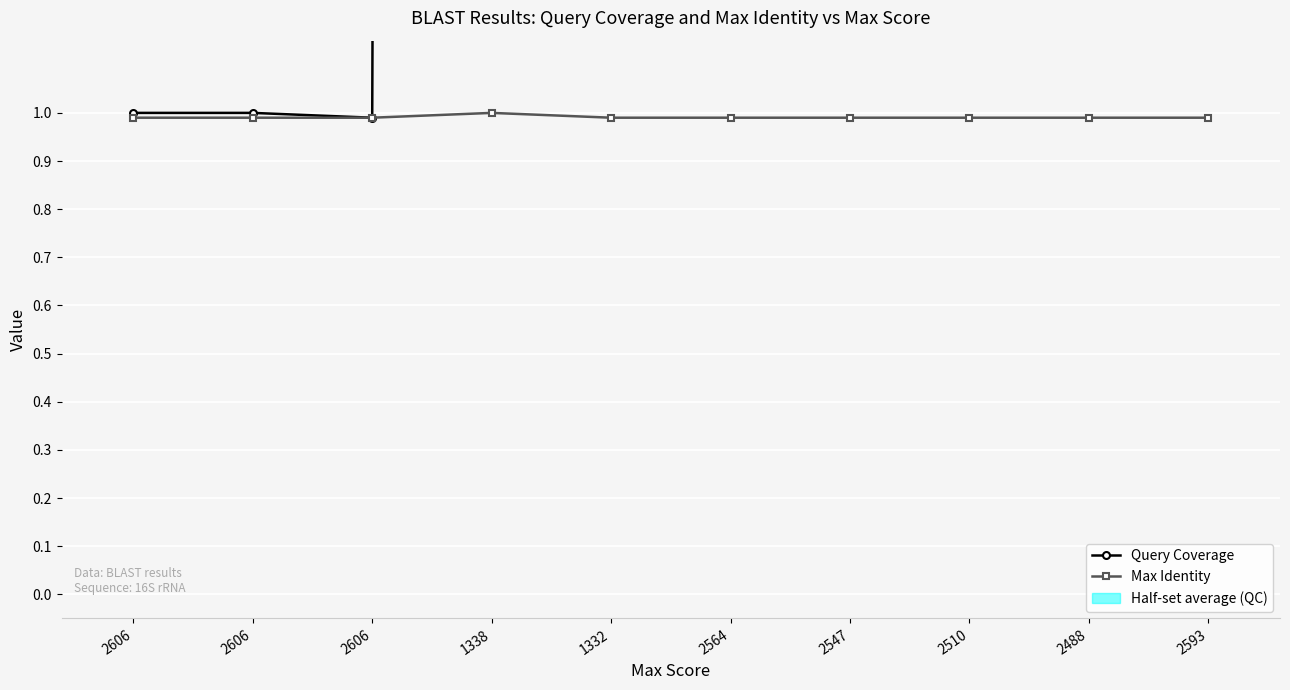

How many categories are shown in the chart?

10